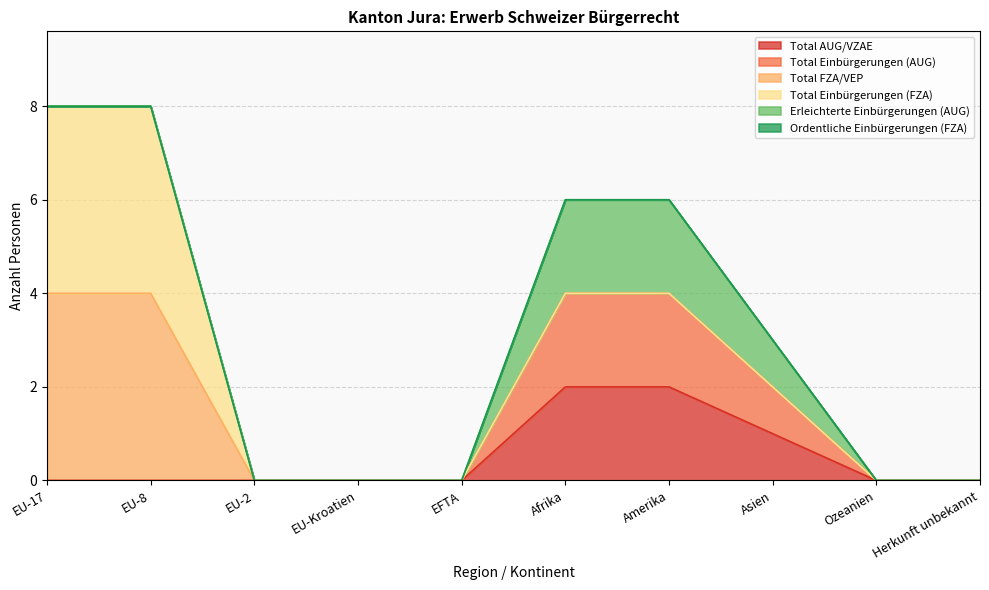

True or false: Total Einbürgerungen (FZA) and Total AUG/VZAE cross at least once.

False